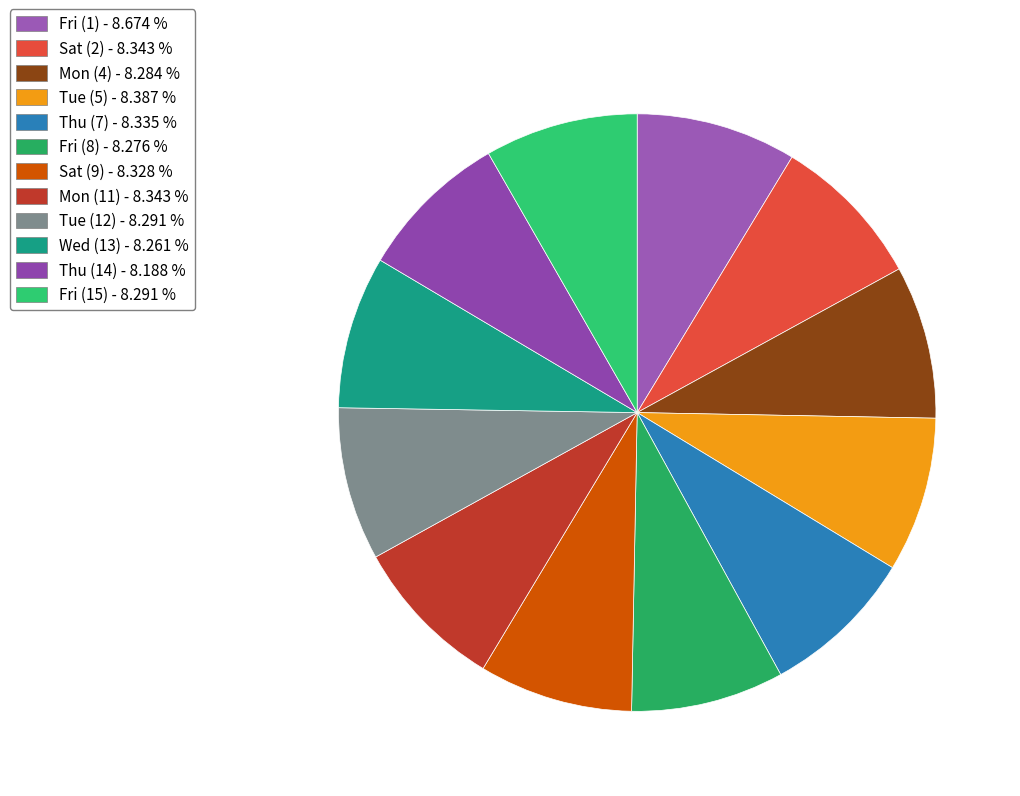

Count the number of slices in the pie.

12